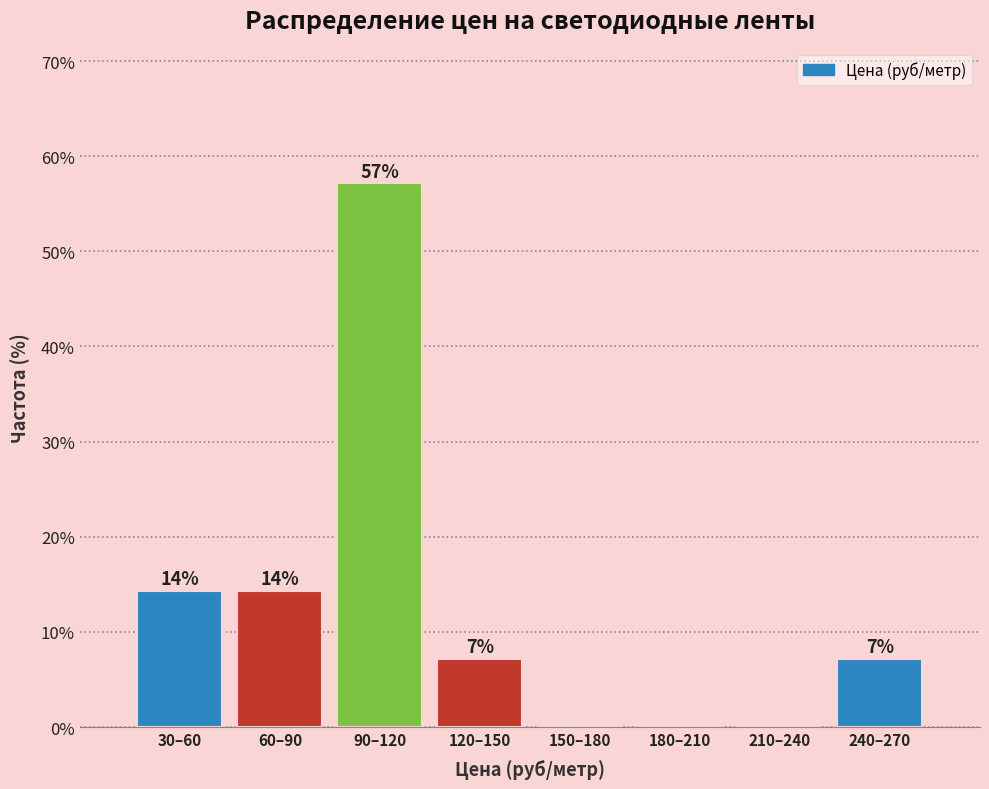

Are the bars horizontal?

No